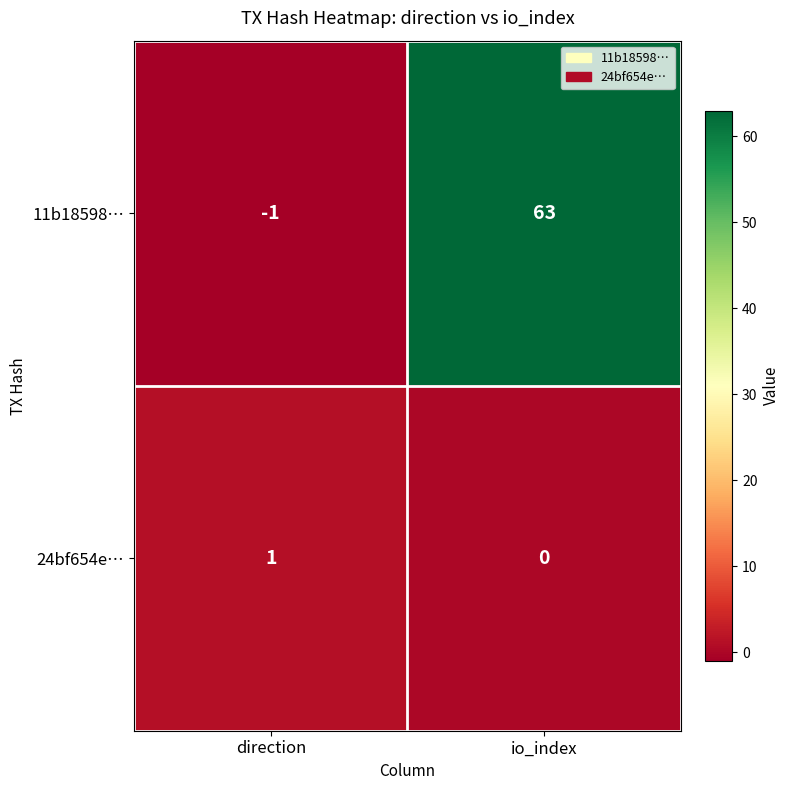

Which label corresponds to the smallest value in the chart?

direction